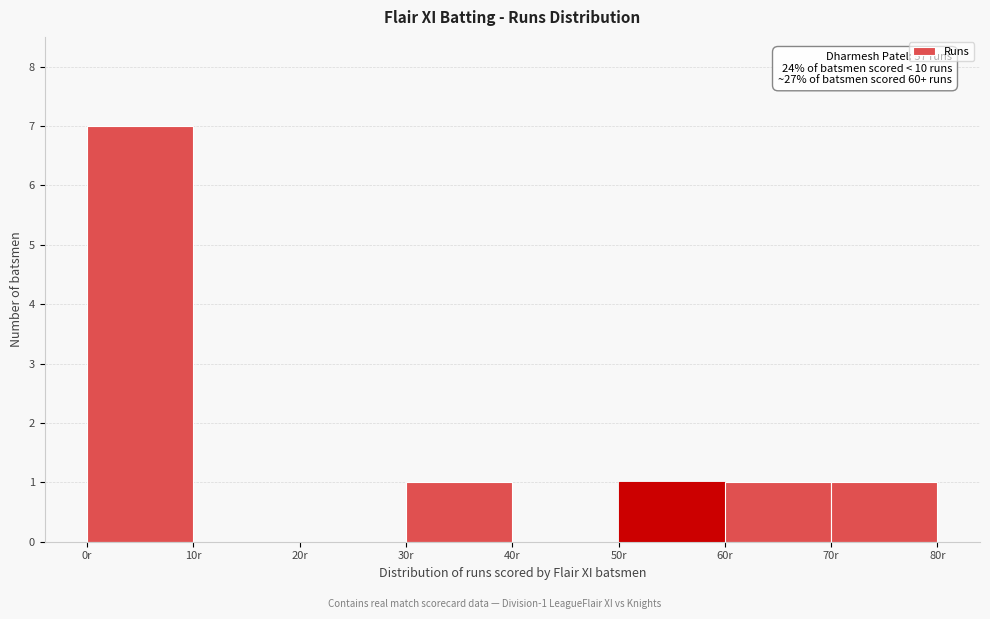

Over which range of the x-axis is the bar tallest?

0 to 10